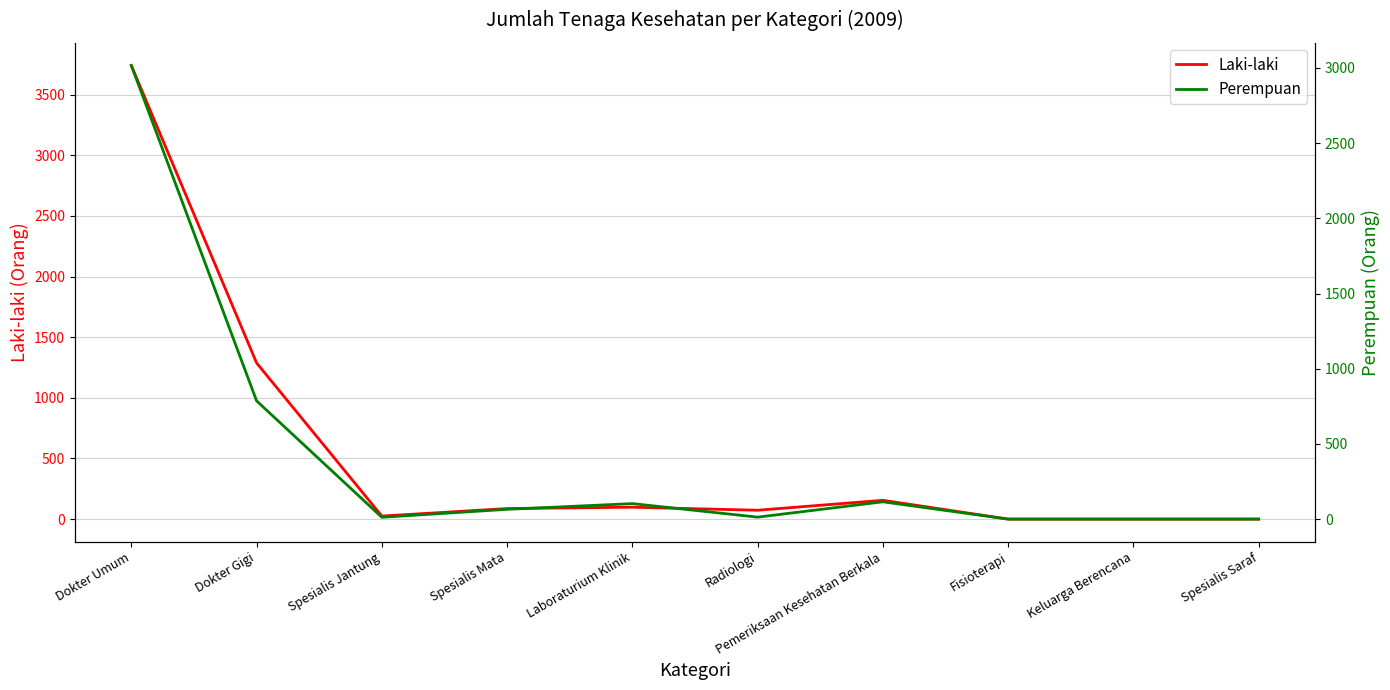

Does the chart display data point markers on the line(s)?

No